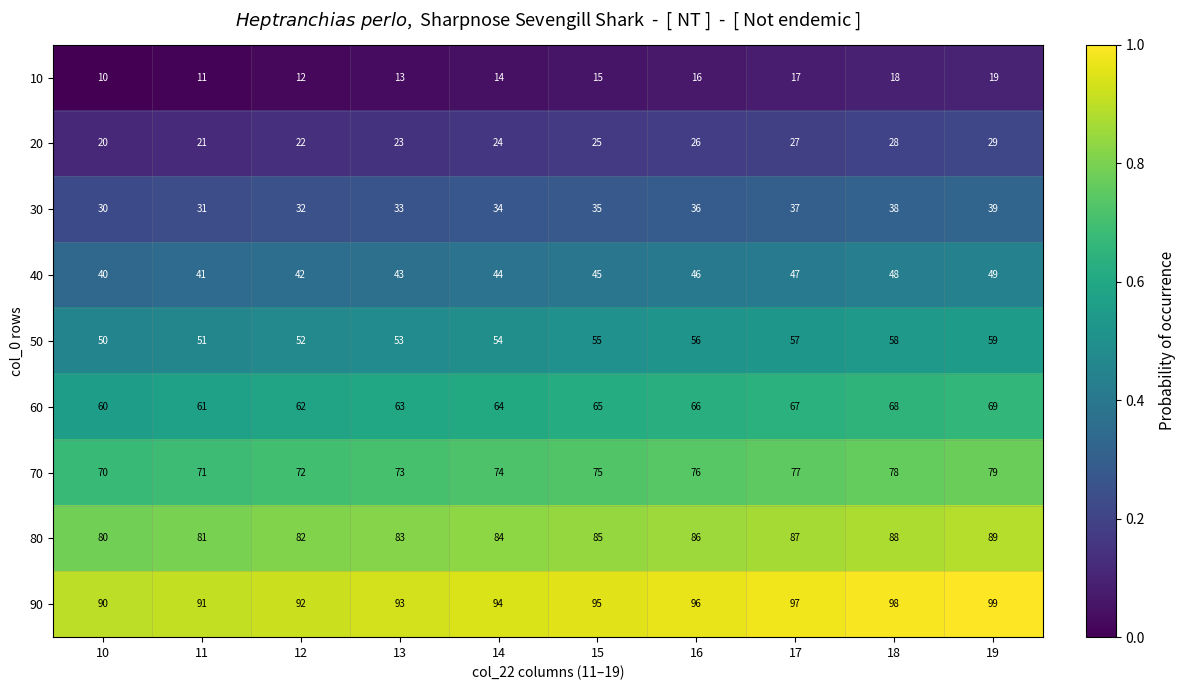

Is it true that 50 equals 51 at 11?

True